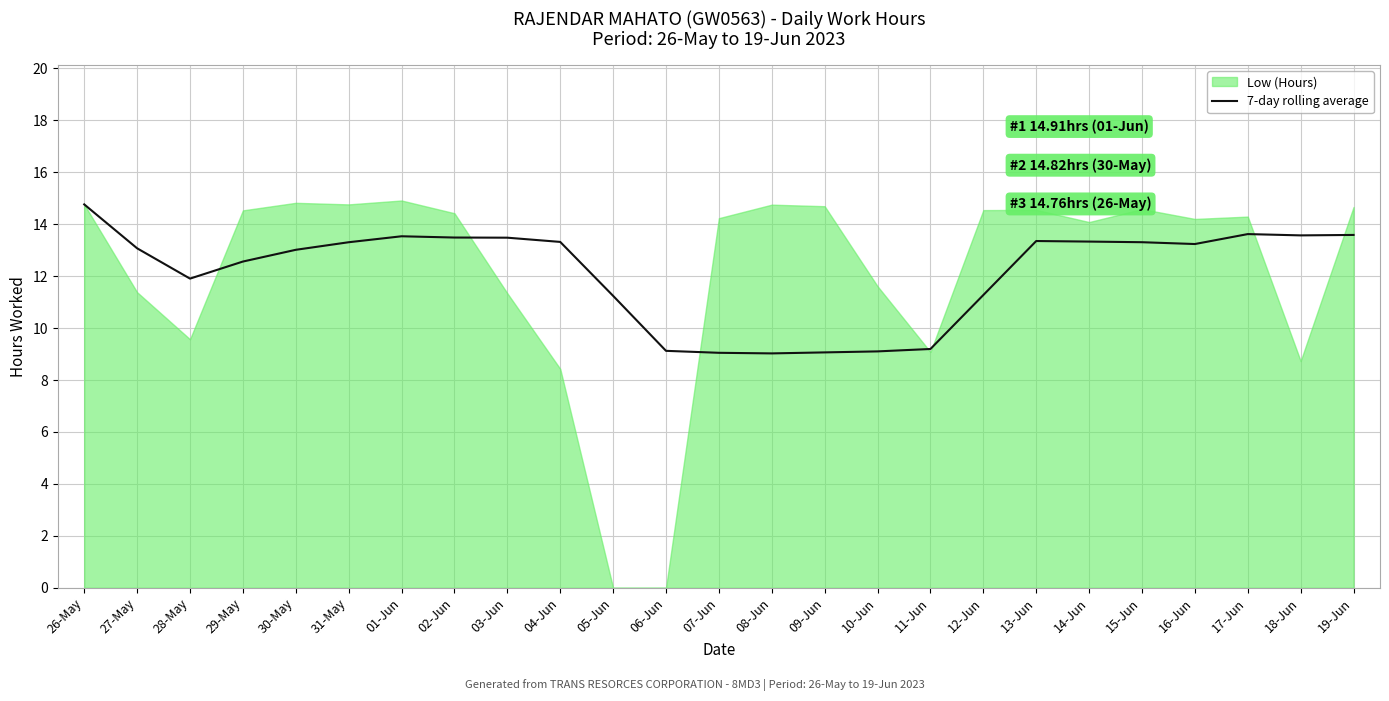

True or false: there are more than 0 points higher than both neighbors.

True